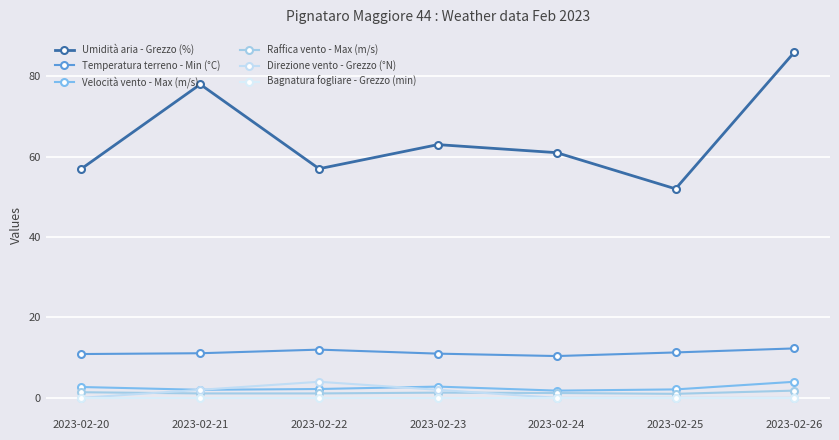

What is the sum of all Umidità aria - Grezzo (%) values?

454.0